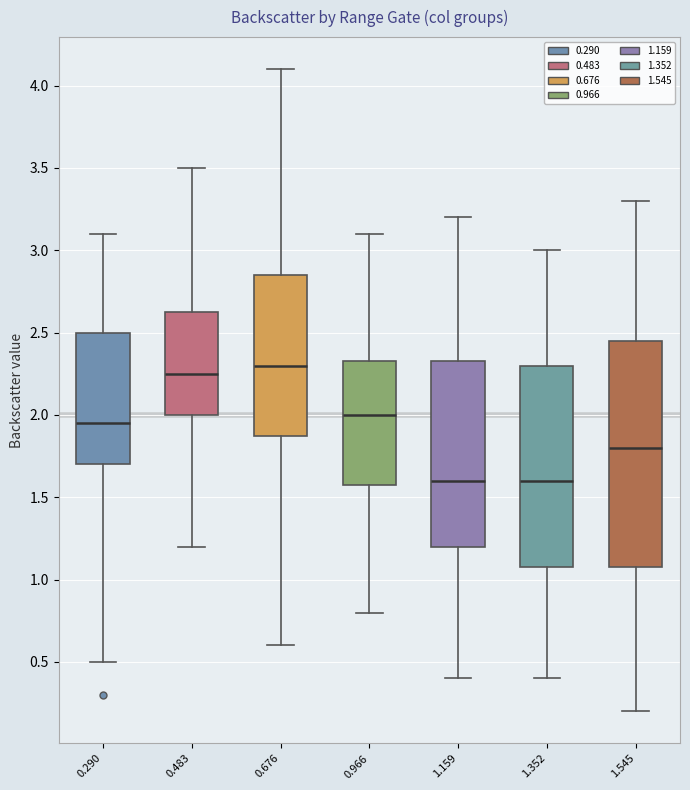

Reading left to right, read every box against the y-axis: the position of its median line, the range the box covers, and the ends of its whiskers. The values are not printed on the chart, so give them approximately, as read against the axis.

0.290: median 1.95, box 1.70 to 2.50, whiskers 0.50 to 3.10
0.483: median 2.25, box 2.00 to 2.65, whiskers 1.20 to 3.50
0.676: median 2.30, box 1.90 to 2.85, whiskers 0.60 to 4.10
0.966: median 2.00, box 1.60 to 2.35, whiskers 0.80 to 3.10
1.159: median 1.60, box 1.20 to 2.35, whiskers 0.40 to 3.20
1.352: median 1.60, box 1.10 to 2.30, whiskers 0.40 to 3.00
1.545: median 1.80, box 1.10 to 2.45, whiskers 0.20 to 3.30